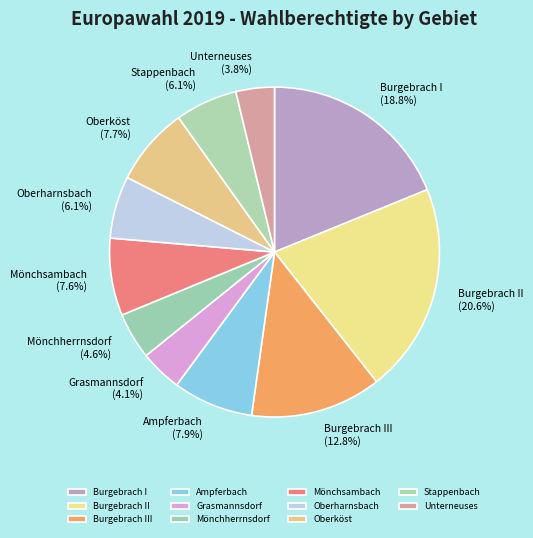

To the nearest percent, what is the average slice percentage?

9%